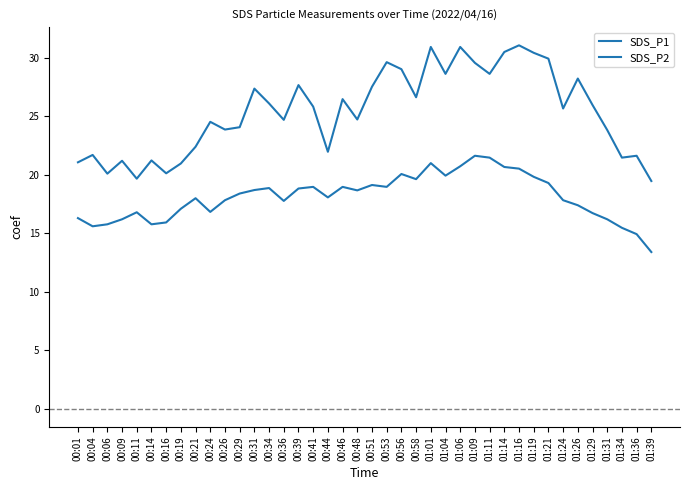

What position from the right is 00:34?

27